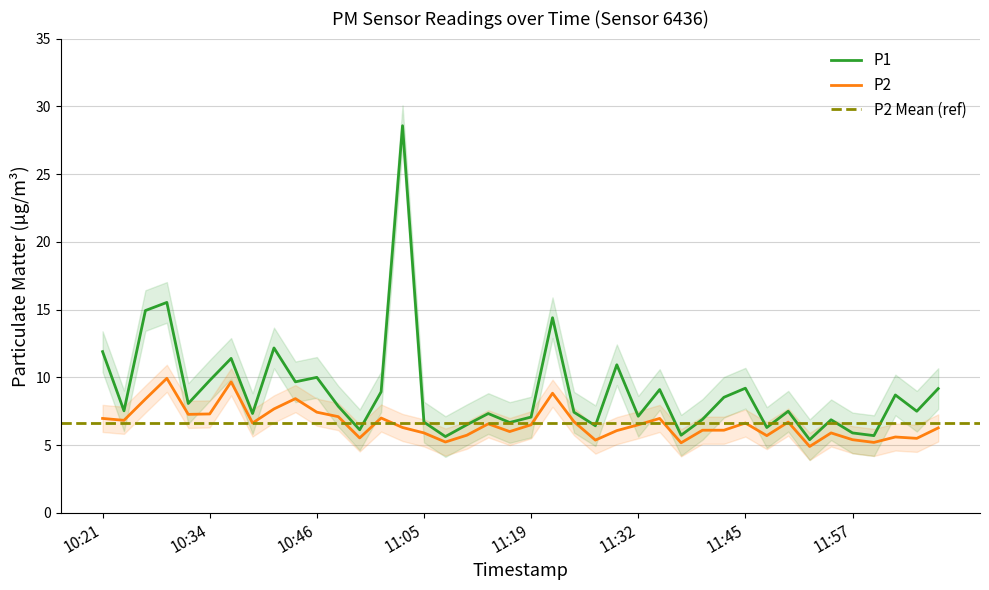

At which category does P2 reach its first local valley?

10:24